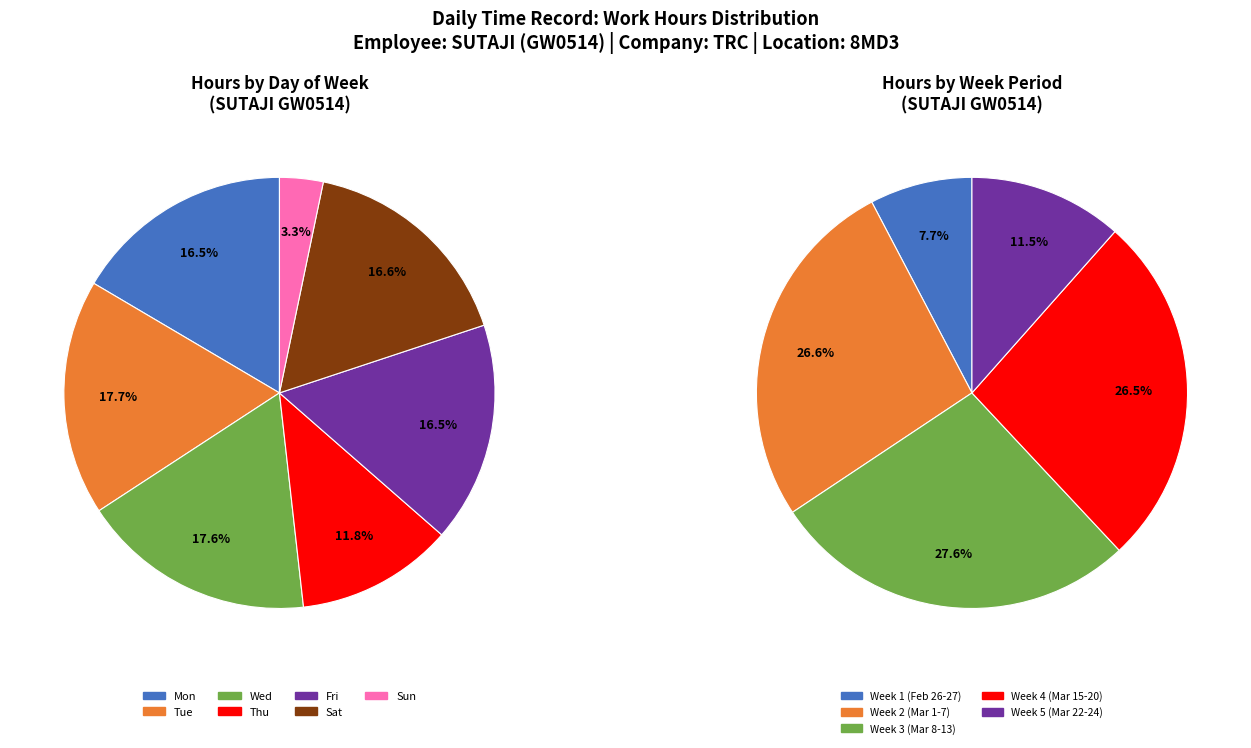

Do 13-Sat and 16-Tue together represent more than half of the pie?

No